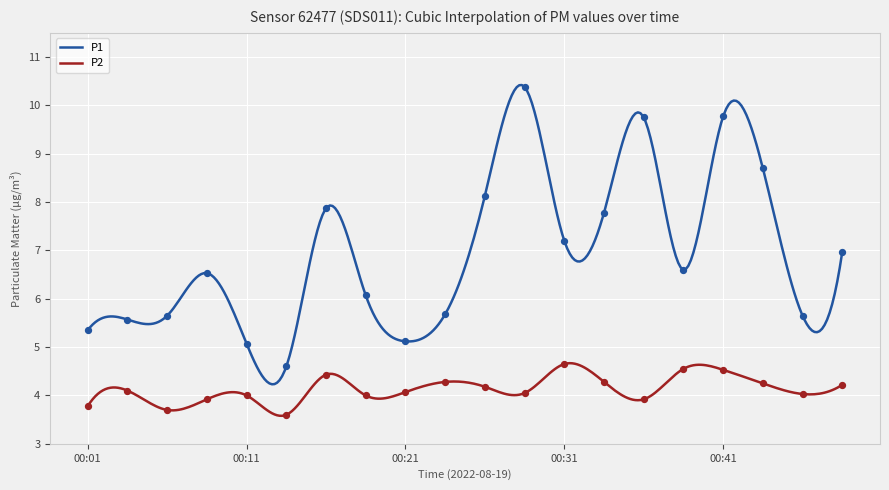

At which category is the sum across all series the highest?

00:29